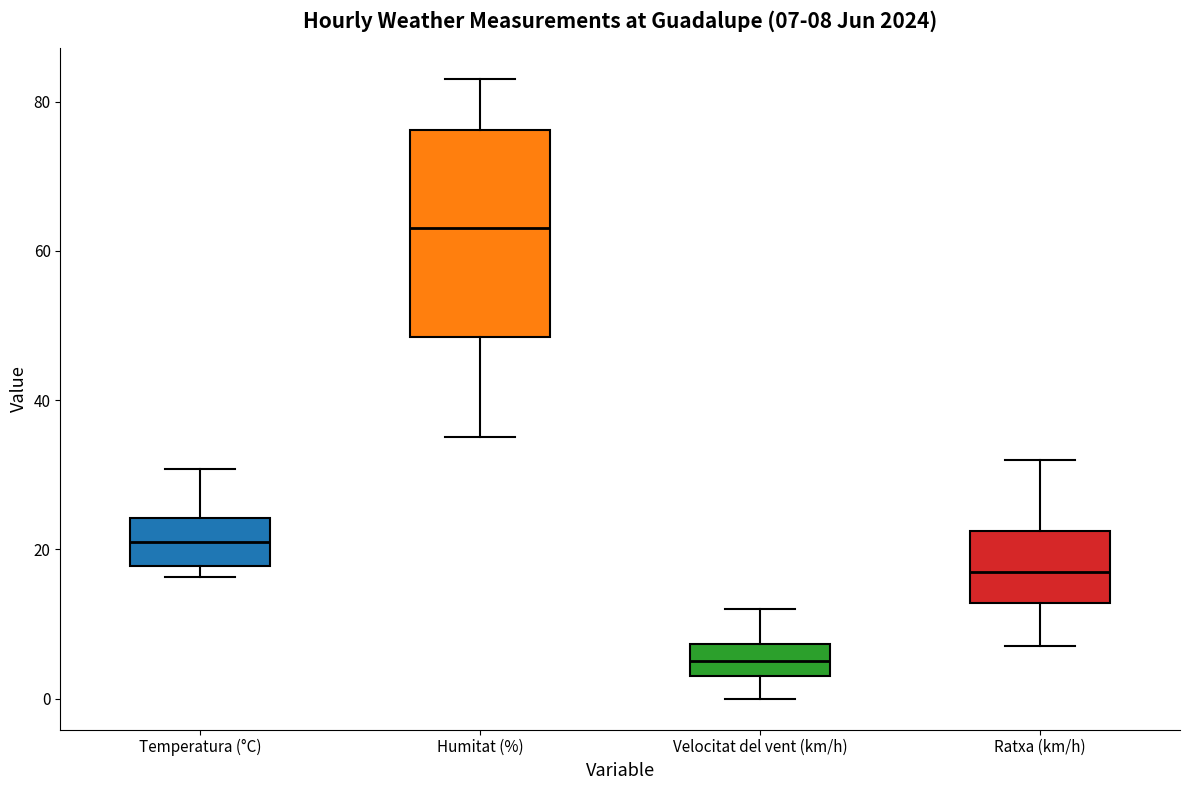

Which box has the lowest median line?

Velocitat del vent (km/h)